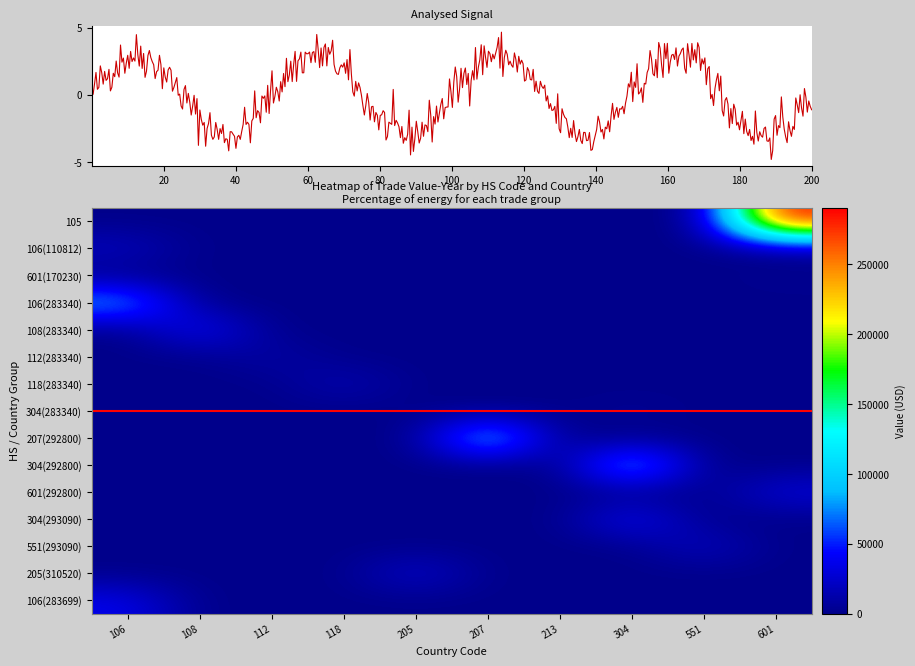

How many data points does each series have?

10